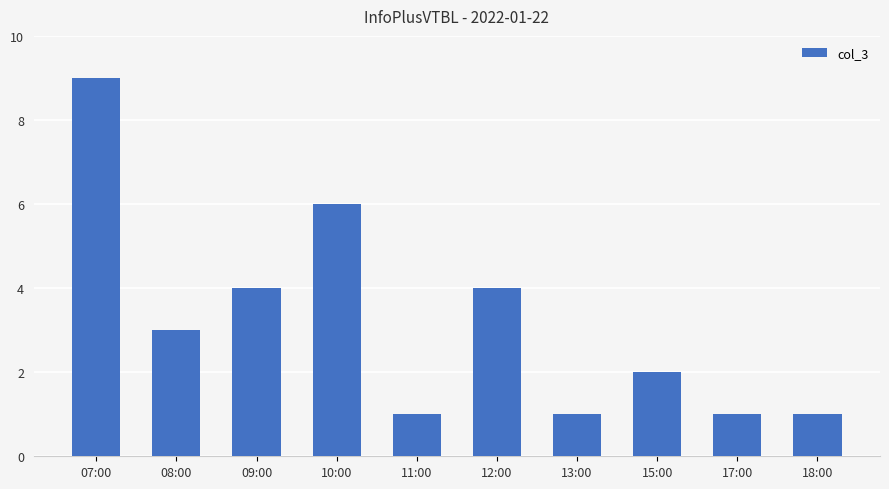

The chart shows a value of 1 at 17:00. True or false?

True